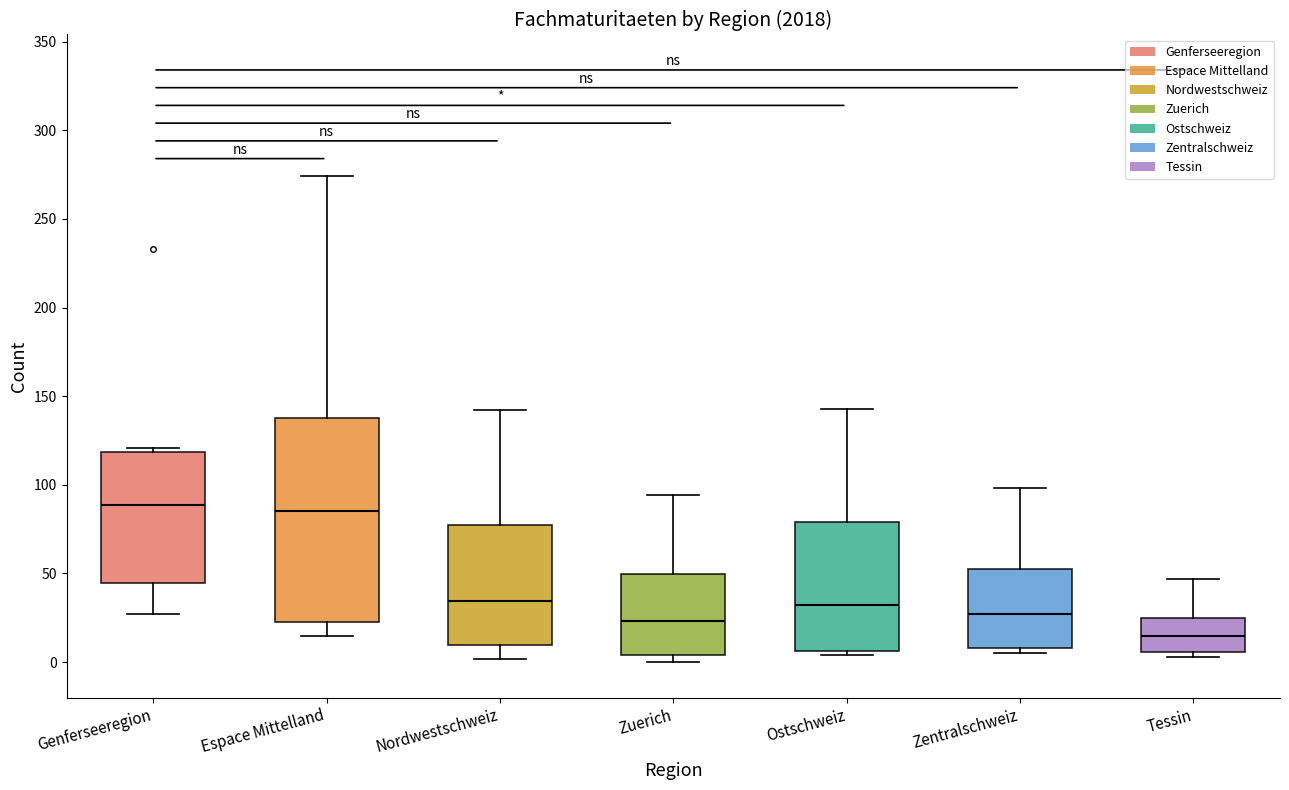

Where is the lower edge of the box for Tessin on the y-axis? The values are not printed on the chart, so give them approximately, as read against the axis.

5